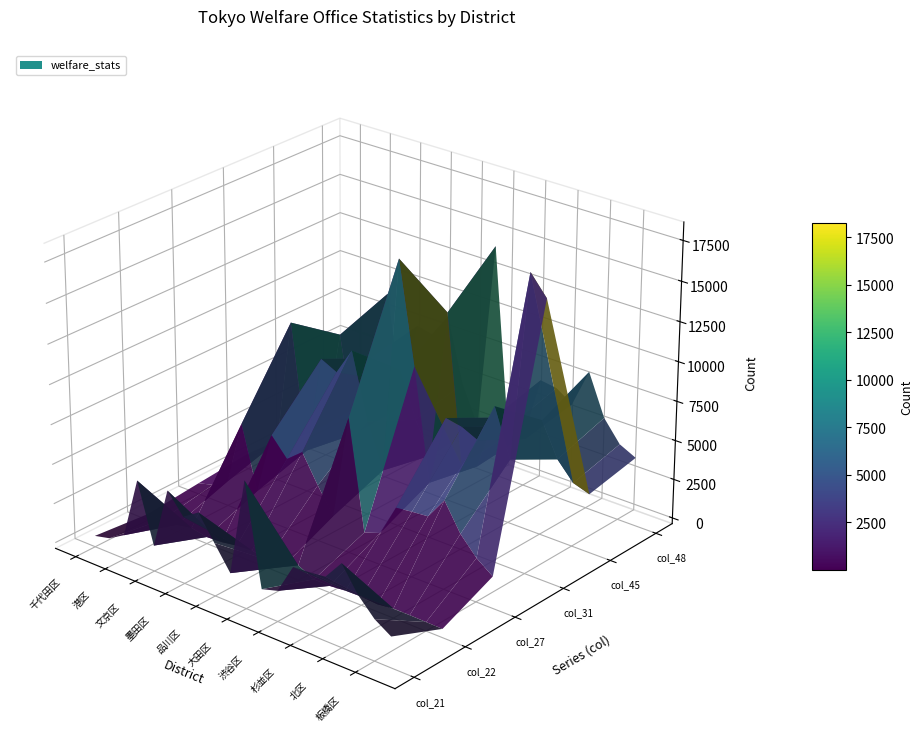

Reading right to left, extract all data points from this chart.

col_21: 1560	2215	3289	4841	3618	3504	3426	1552	1256	7608	1469	2970	4497	3850	5113	1255	4995	1146	565	332
col_22: 175	195	220	226	93	173	153	54	77	572	71	130	349	273	111	53	258	73	27	9
col_27: 1632	2393	3518	5232	3853	3762	3638	1649	1298	8179	1586	3179	4935	4132	5285	1320	5293	1206	607	336
col_31: 16998	18245	6468	9425	6938	7417	7626	3149	10161	16495	2824	5616	9793	8072	8571	2298	10217	2147	1148	635
col_45: 3340	3682	4823	6944	5388	5813	6028	2526	2236	11679	2139	4122	7005	5972	7051	1753	7925	1668	811	444
col_48: 3988	4499	5828	8413	6012	6686	6842	2836	2568	14397	2501	4869	8931	7411	7646	1991	9097	1993	940	490